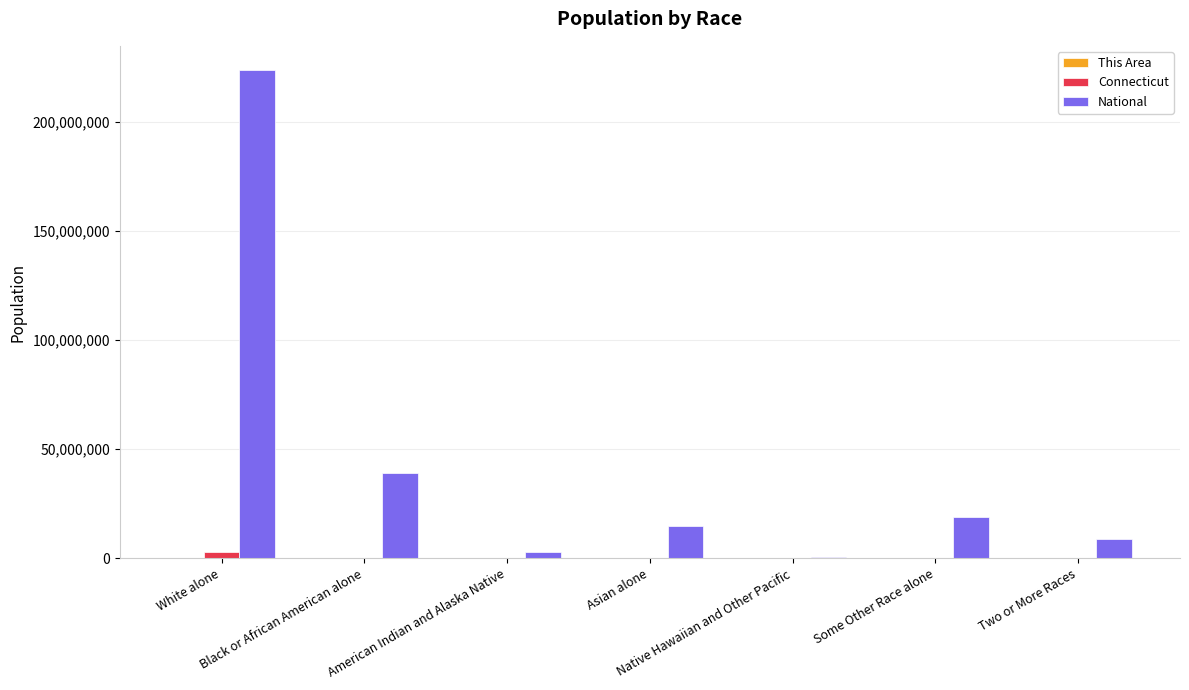

At which label is National closest to 112046639?

Black or African American alone